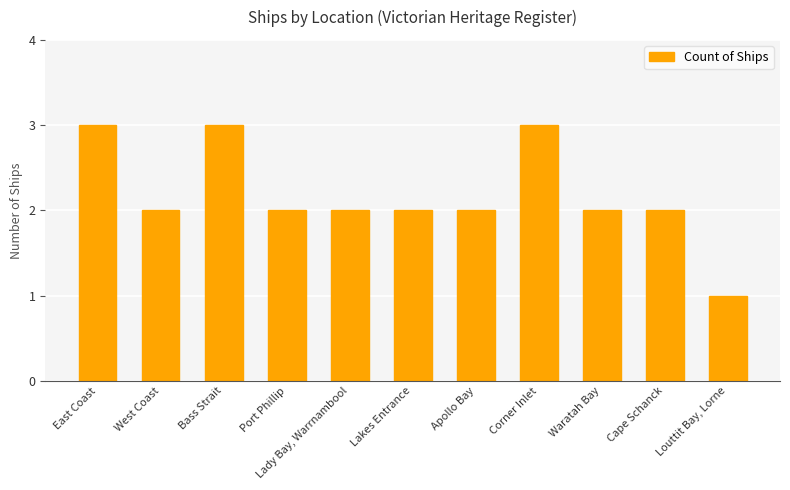

What position from the right is Port Phillip?

8